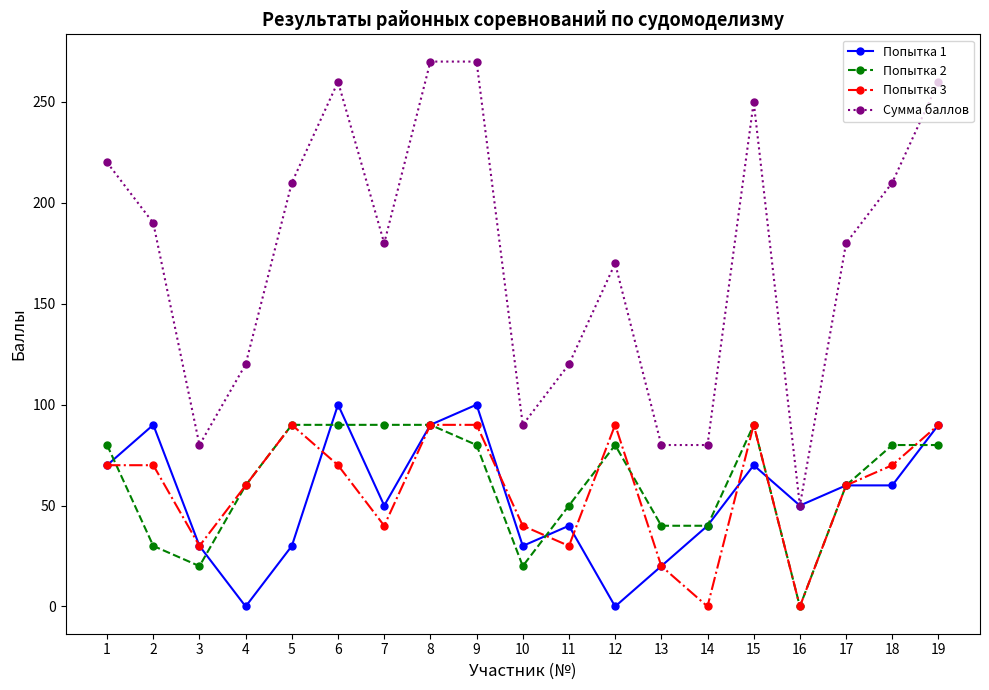

Count the number of categories in the chart.

19